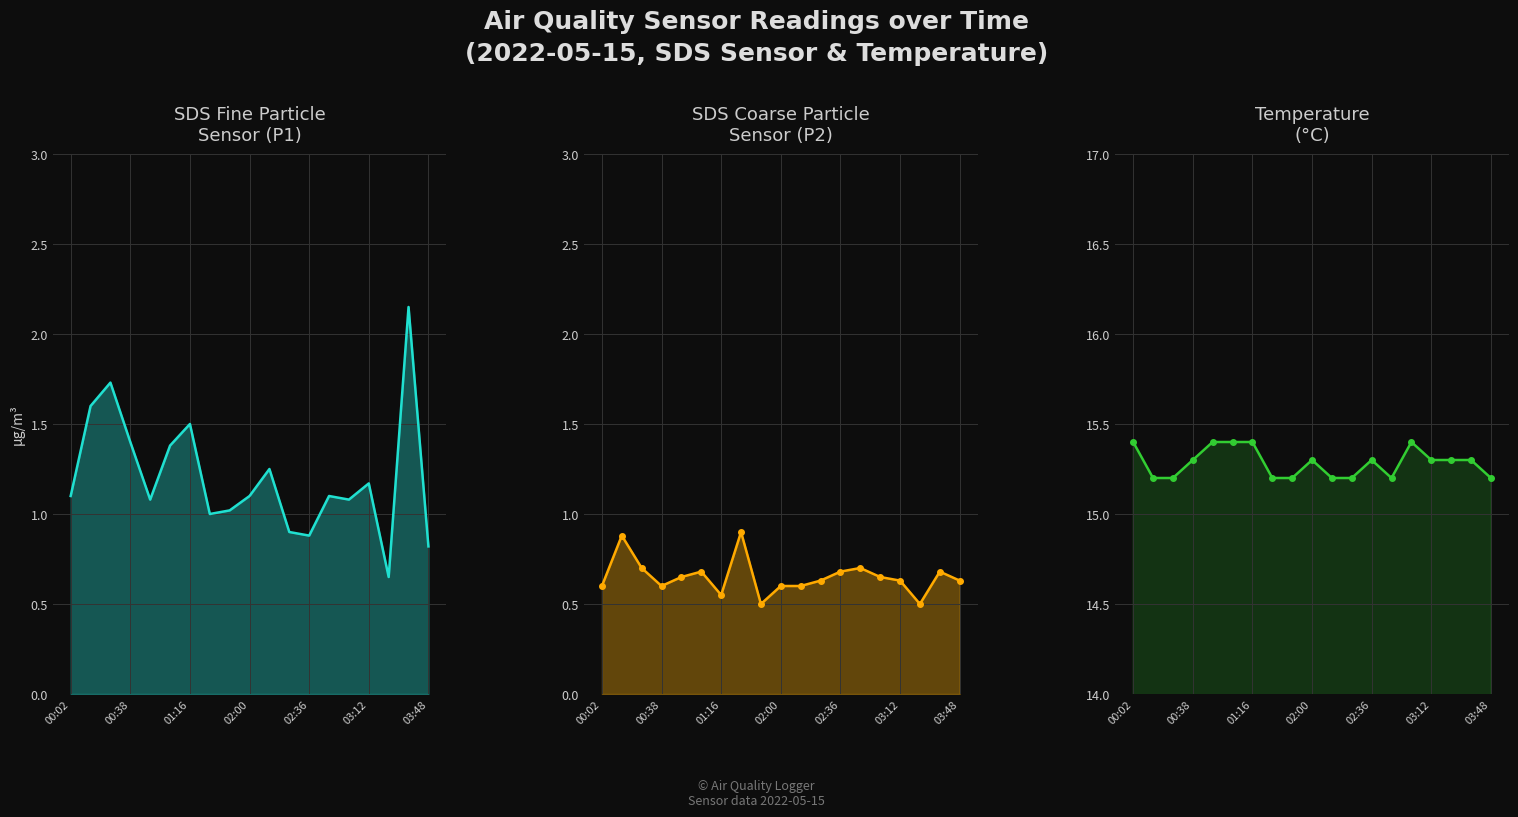

What is the sum of the Temp values at 00:38 and 03:12?

30.6